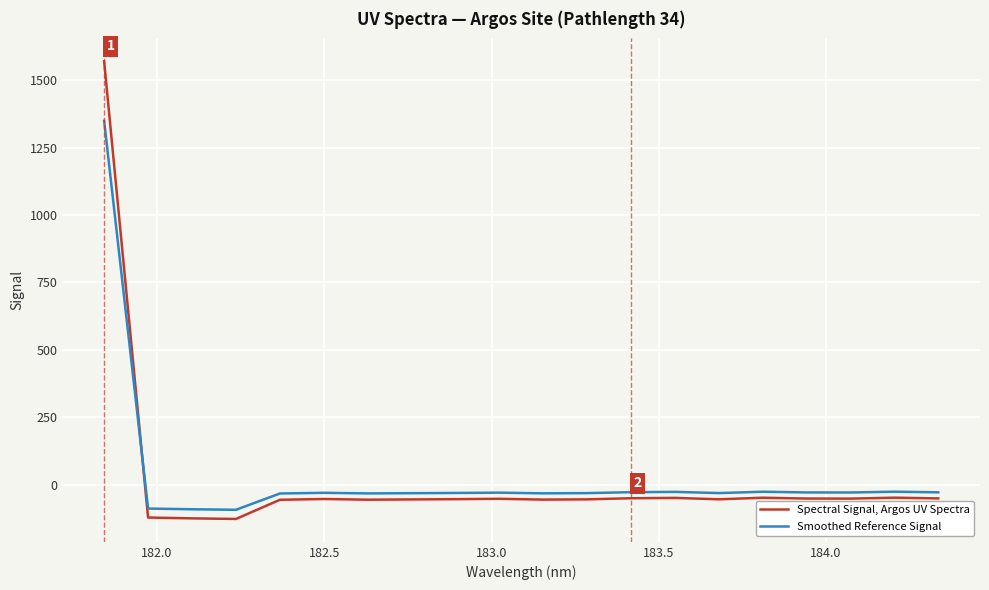

Rank the series by their maximum value, from highest to lowest.

Spectral Signal, Argos UV Spectra, Smoothed Reference Signal